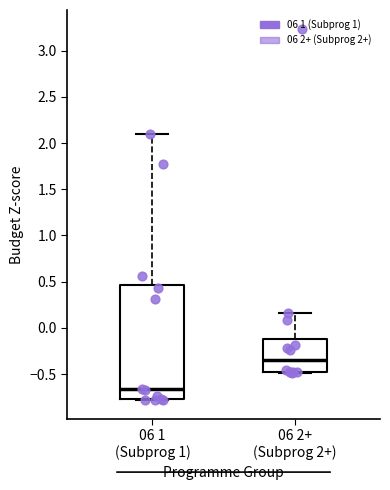

Which box has the highest median line?

06 2+ (Subprog 2+)